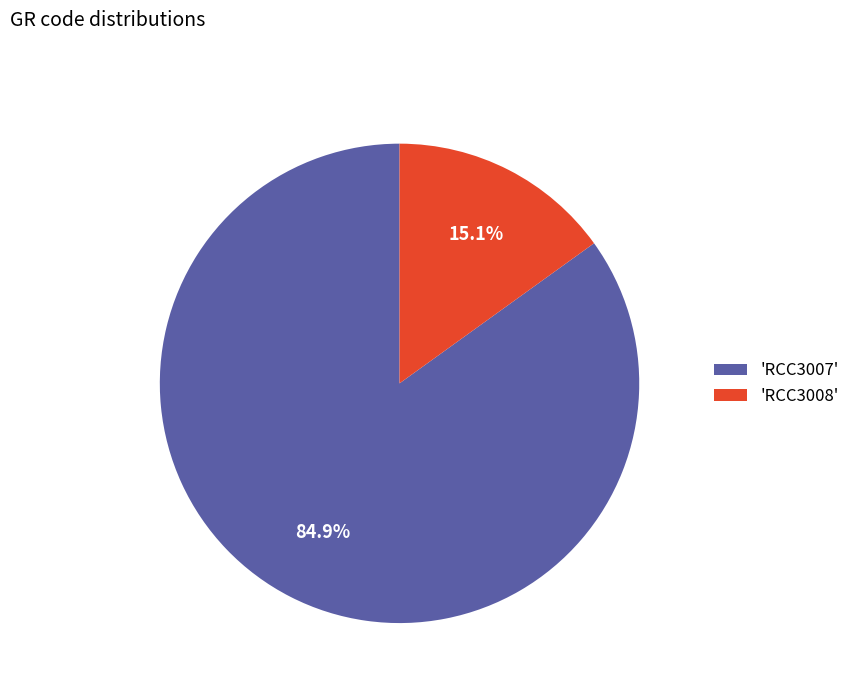

Which has a higher value, 'RCC3008' or 'RCC3007'?

'RCC3007'